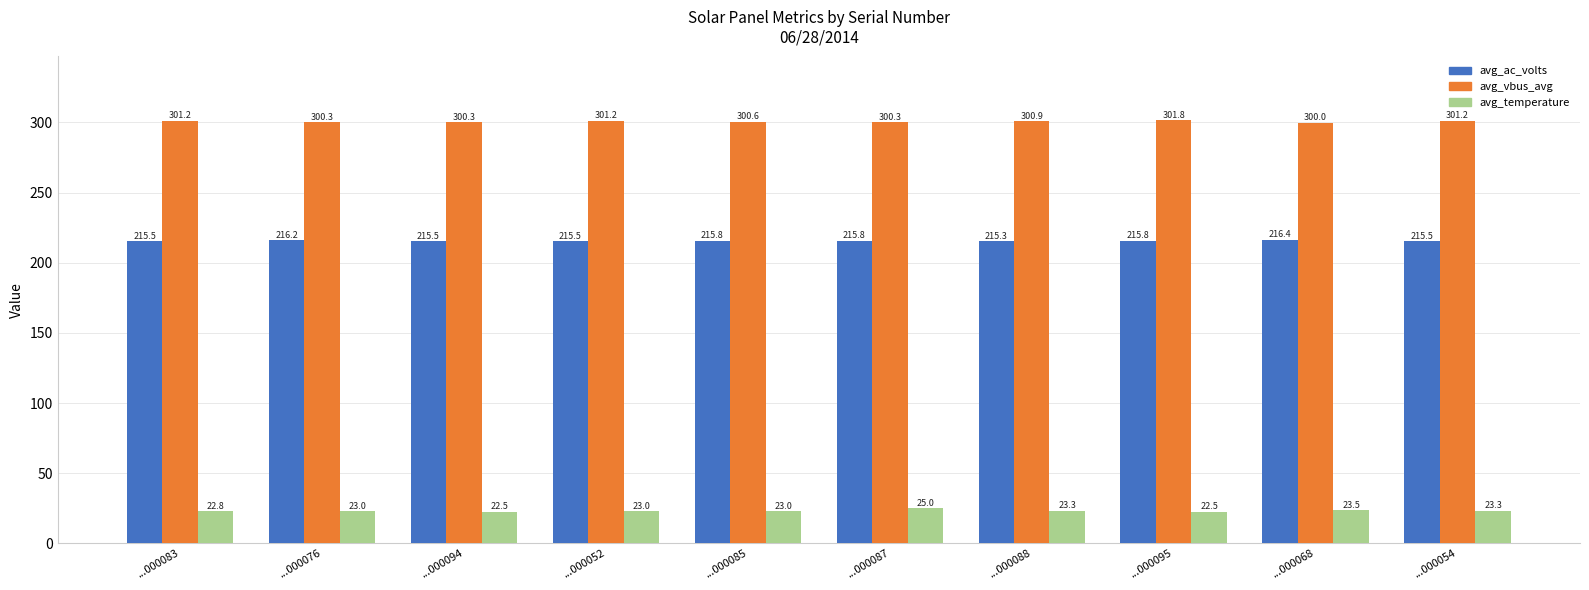

Rank the series at ...000083 from lowest to highest value.

avg_temperature, avg_ac_volts, avg_vbus_avg